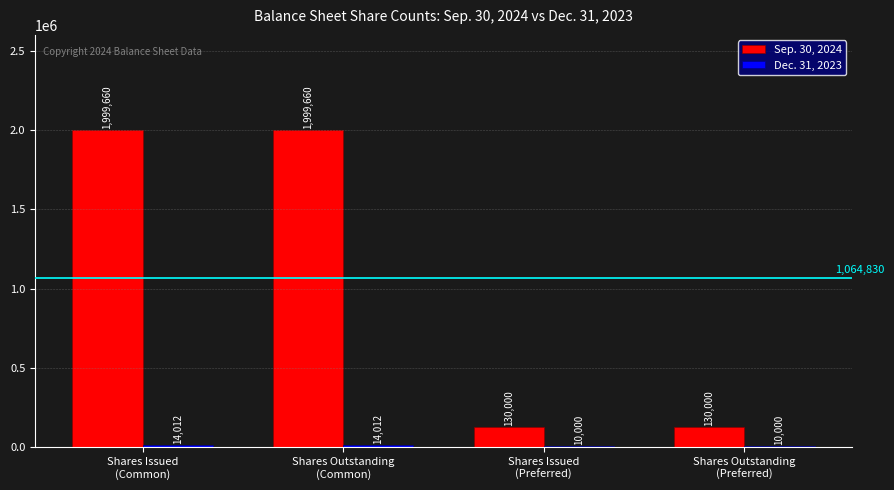

What is the average value of the Sep. 30, 2024 series?

1064830